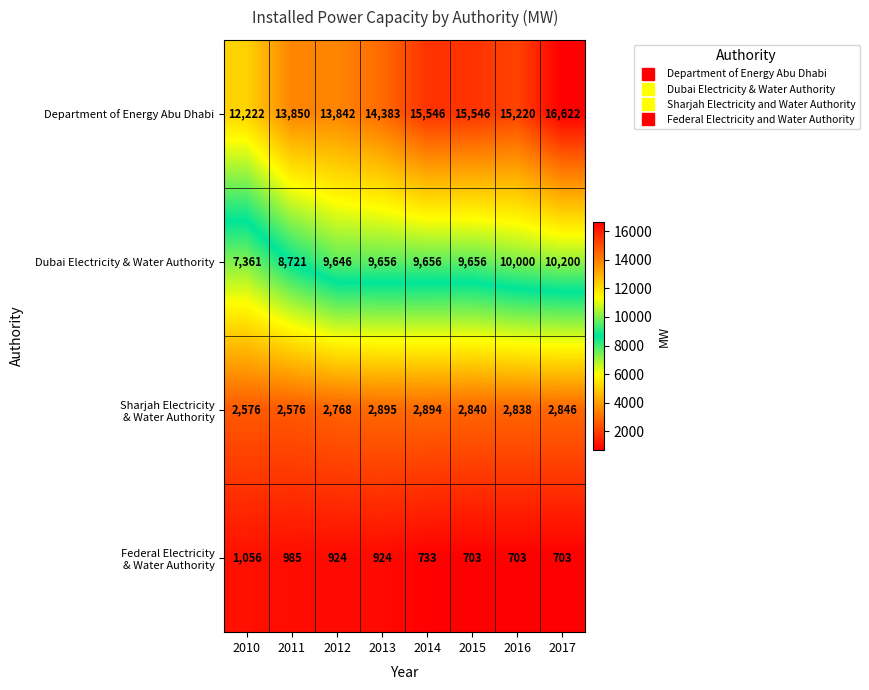

What is the greatest value displayed?

16622